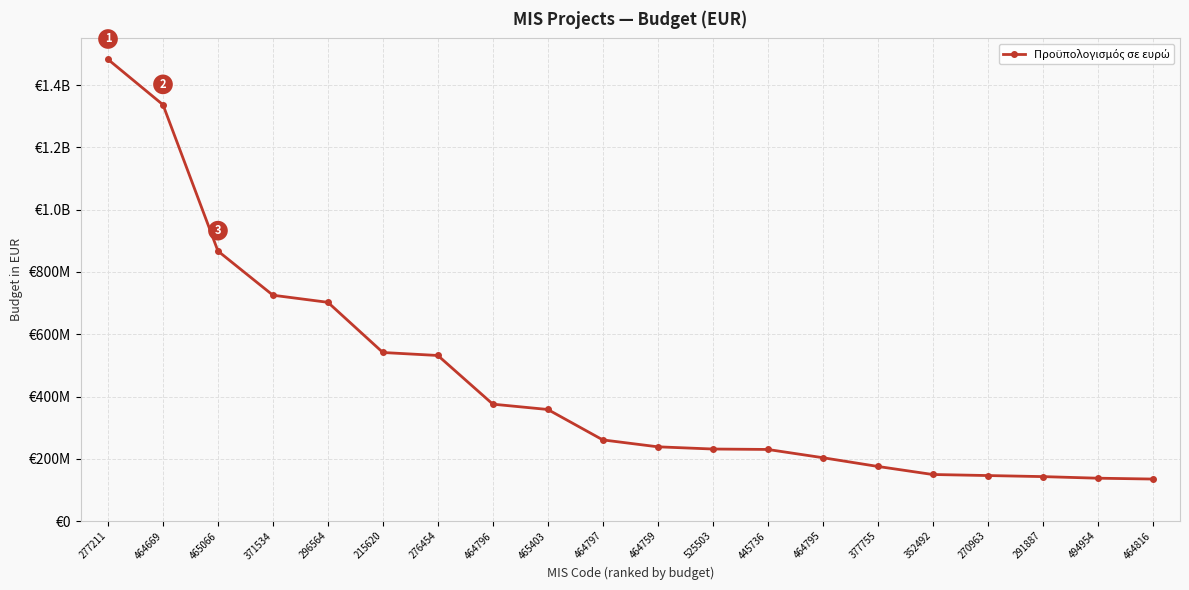

Rank the categories by value from highest to lowest.

277211, 464669, 465066, 371534, 296564, 215620, 276454, 464796, 465403, 464797, 464759, 525503, 445736, 464795, 377755, 352492, 270963, 291887, 494954, 464816